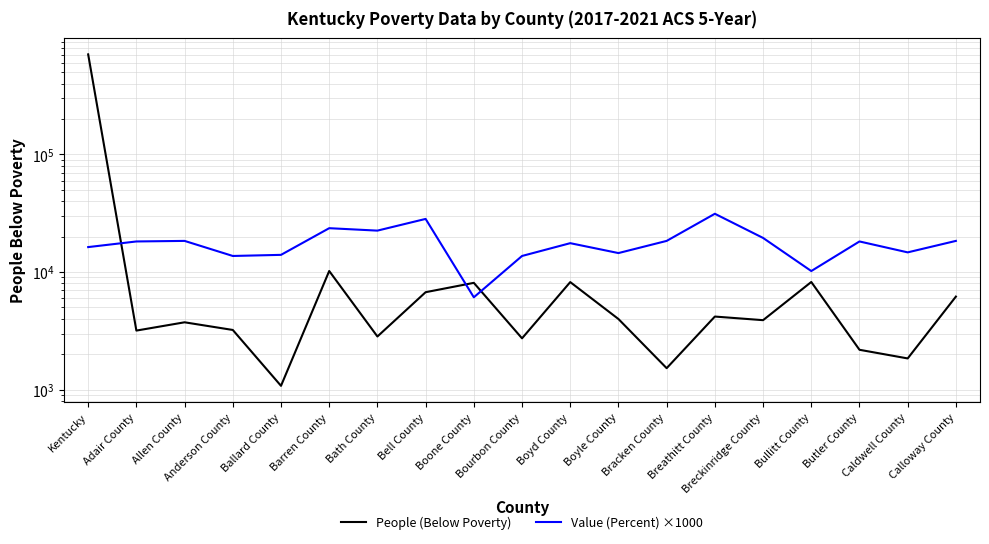

How many intersections are there between People (Below Poverty) and Value (Percent) ×1000?

3